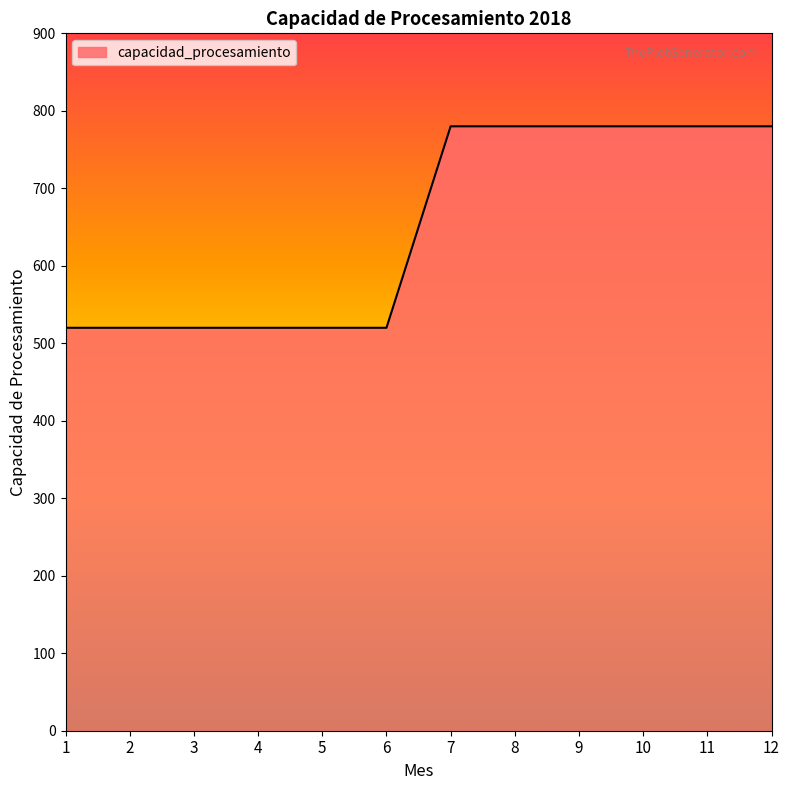

What is the sum of the values at 8 and 12?

1560